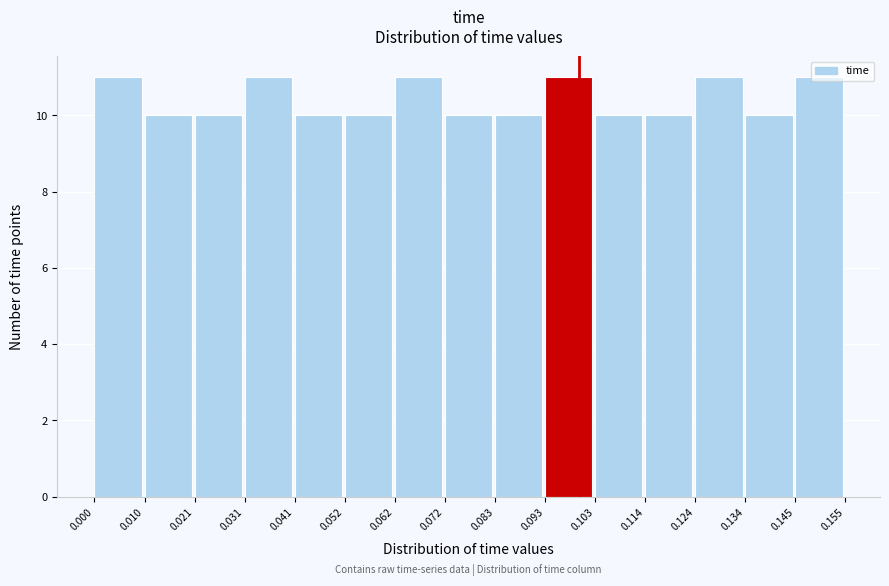

What is the height of the bar covering 0.072 to 0.083 on the x-axis? The values are not printed on the chart, so give them approximately, as read against the axis.

10